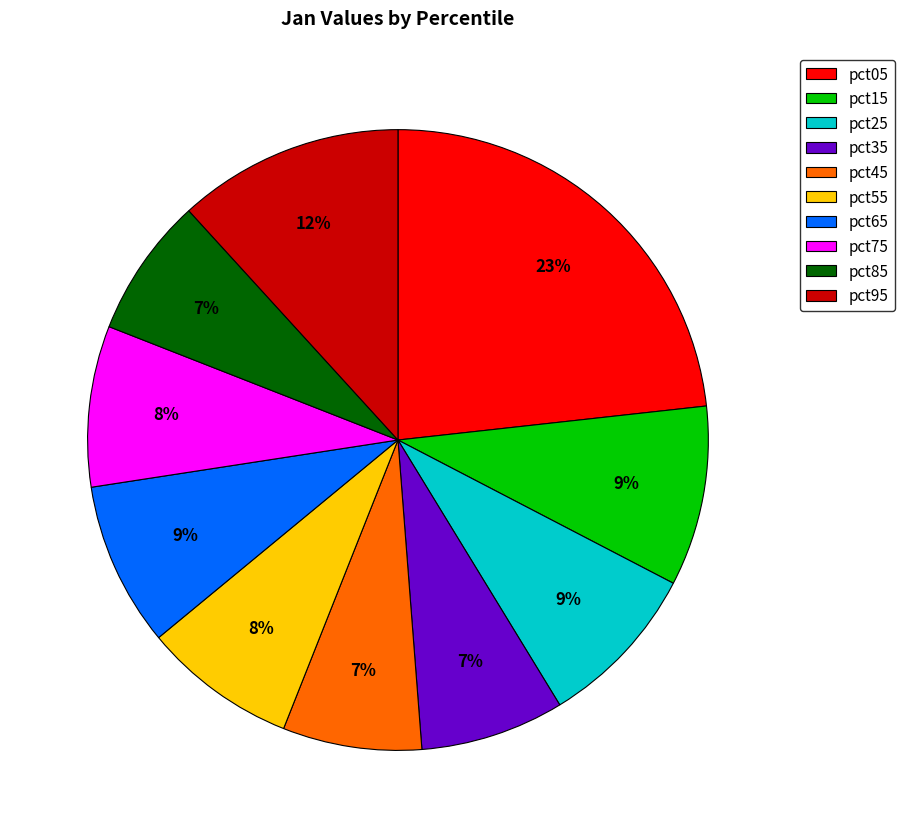

What is the largest slice in the pie chart?

pct05